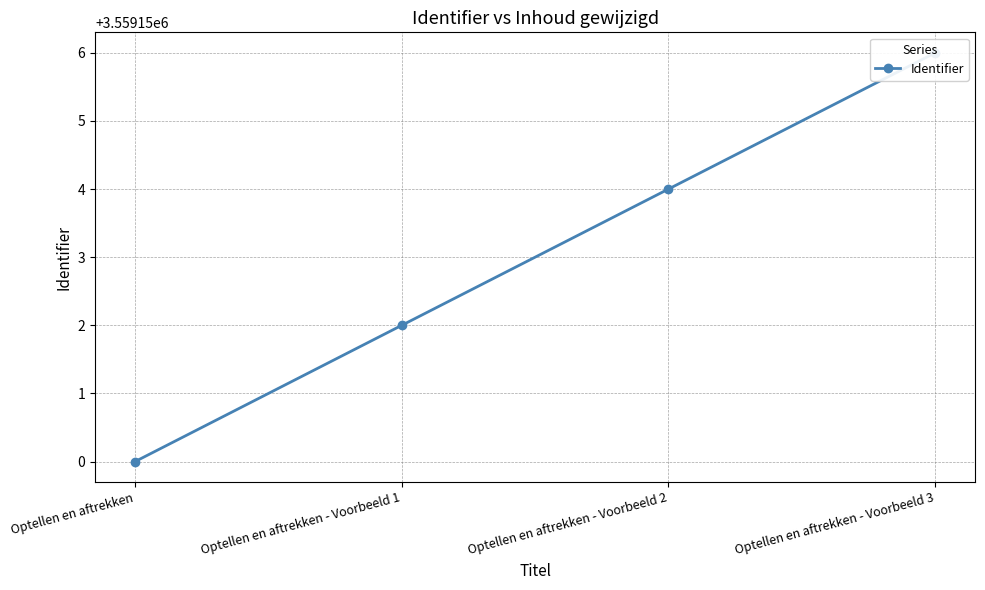

How many values are below 3559154?

2